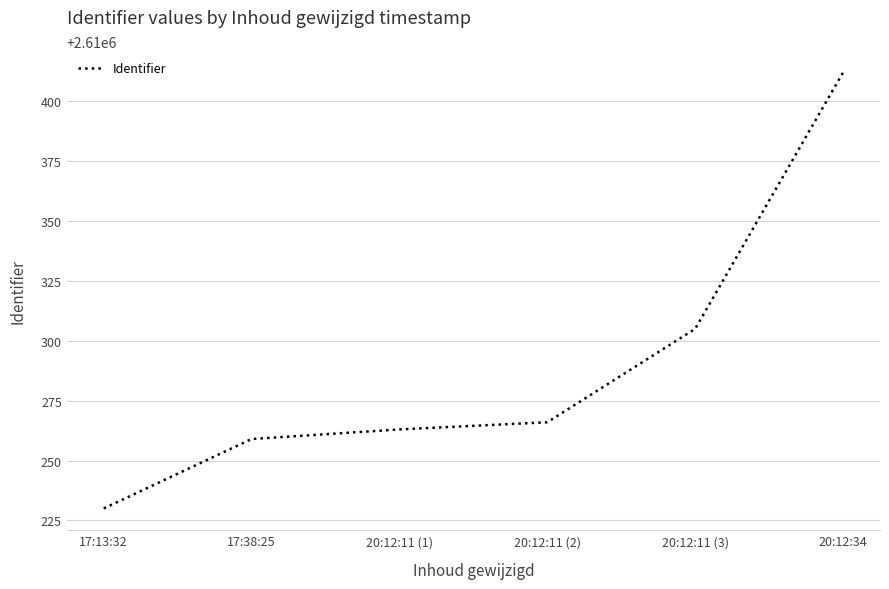

True or false: there are more than 1 points higher than both neighbors.

False